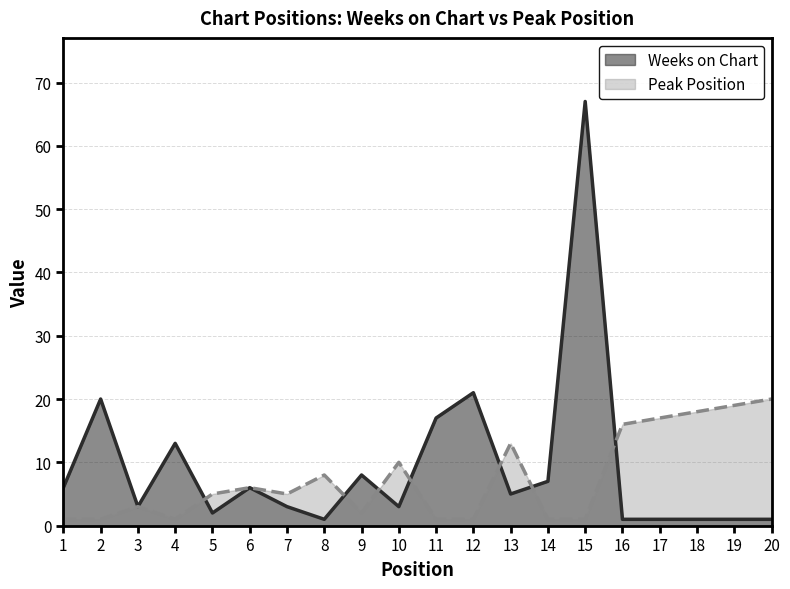

What is the difference between the highest and lowest values at 12?

20